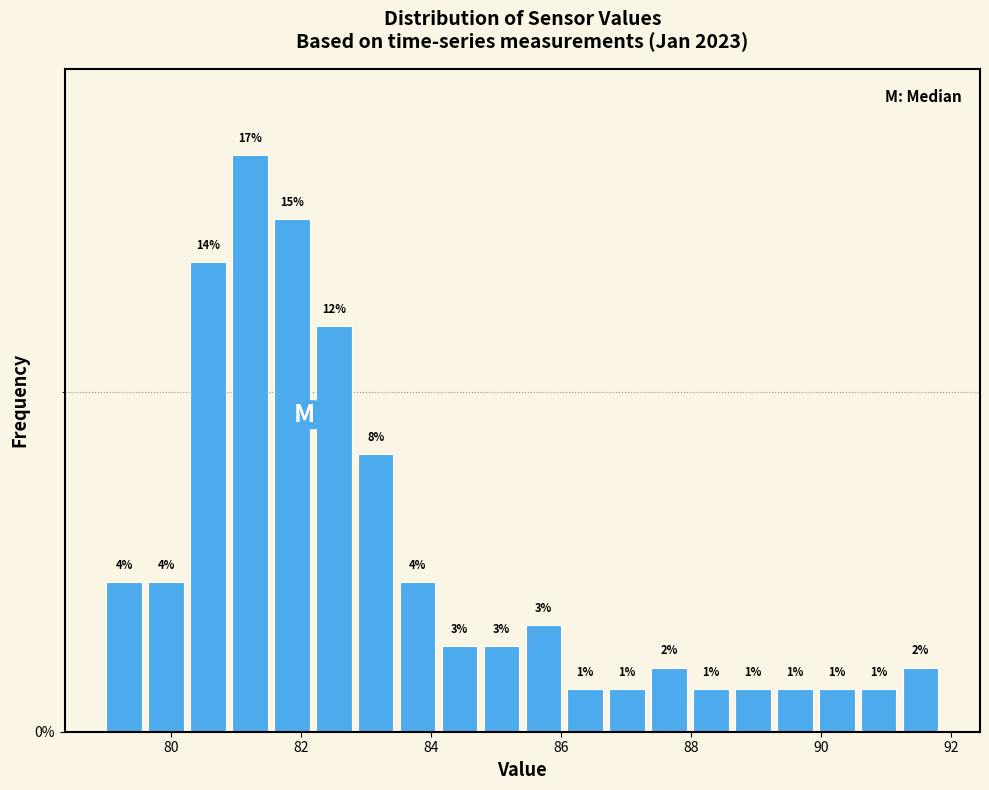

Read against the x-axis, roughly where is the centre of the tallest bar?

81.2